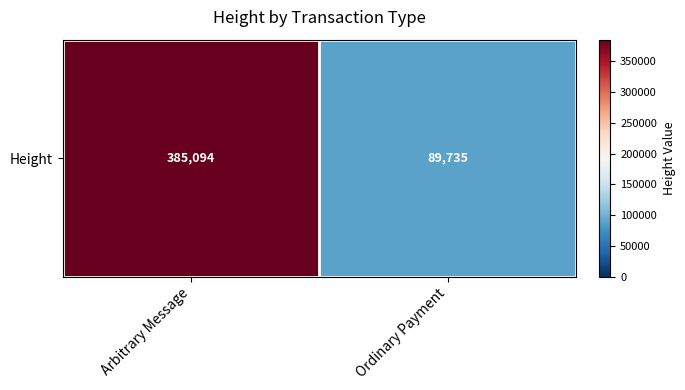

Count the number of categories in the chart.

2